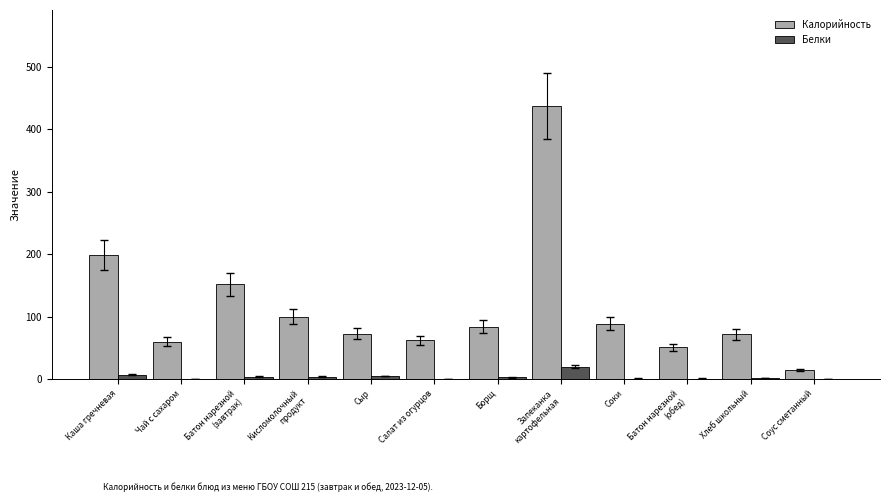

Is the value of Белки at Каша гречневая greater than the value of Калорийность at Салат из огурцов?

No